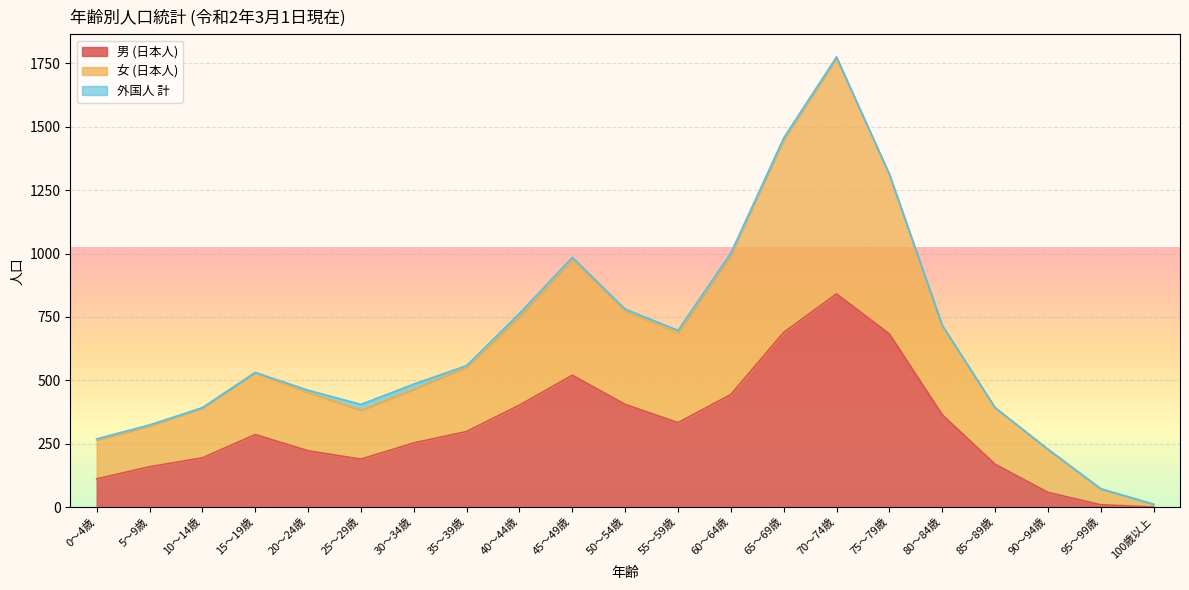

At which category is the sum across all series the highest?

70～74歳